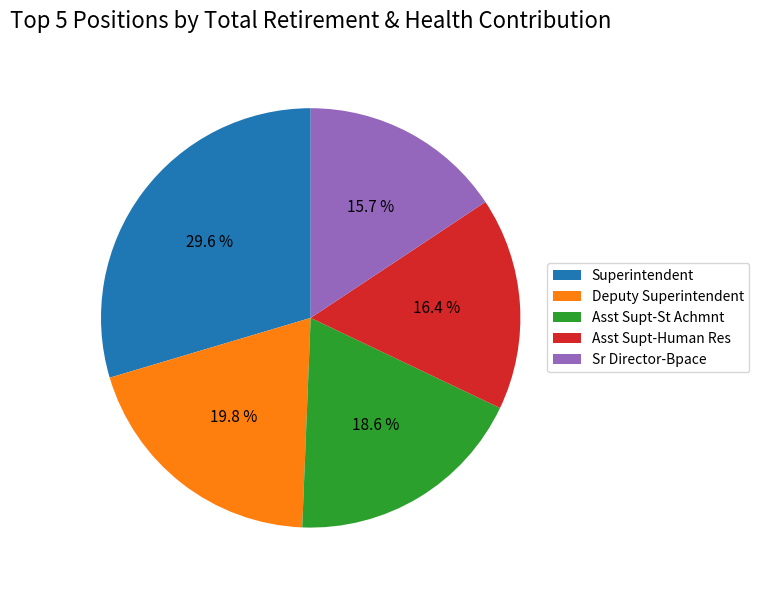

True or false: Asst Supt-Human Res accounts for 16% of the total.

True